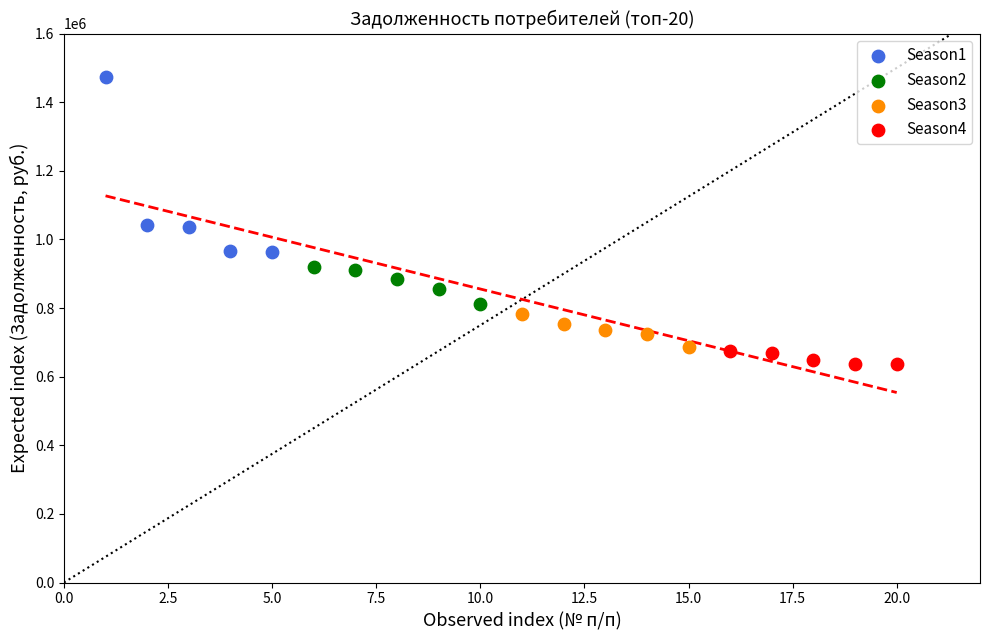

Which series has the widest spread of Y values?

Season1